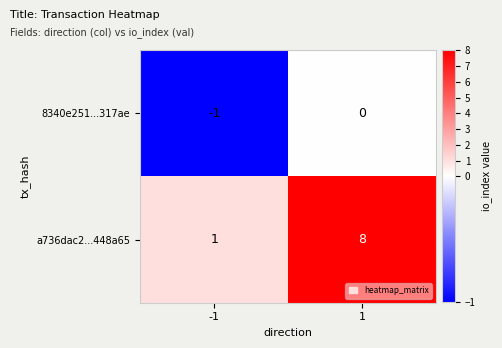

The value of a736dac2...448a65 at 1 is 14. True or false?

False